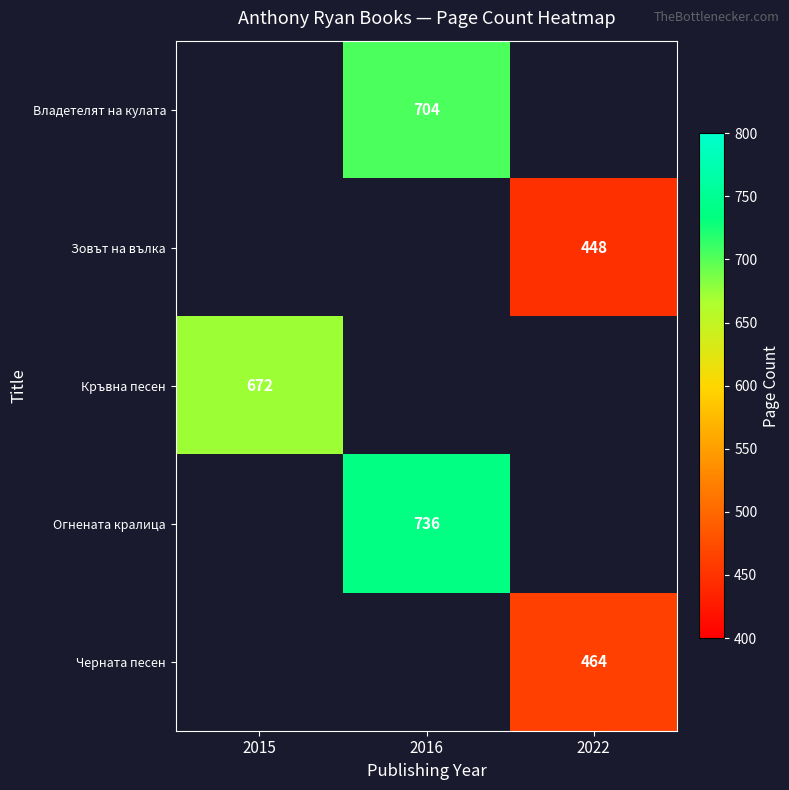

Which category has the highest value across all series?

2016